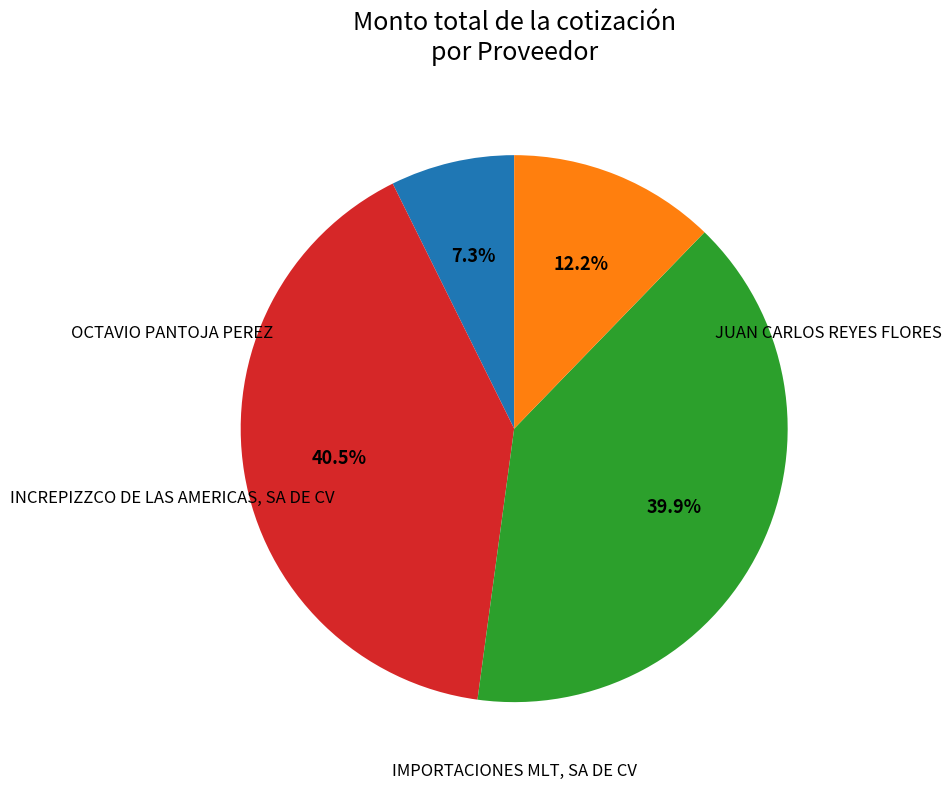

Does any single category account for the majority?

No